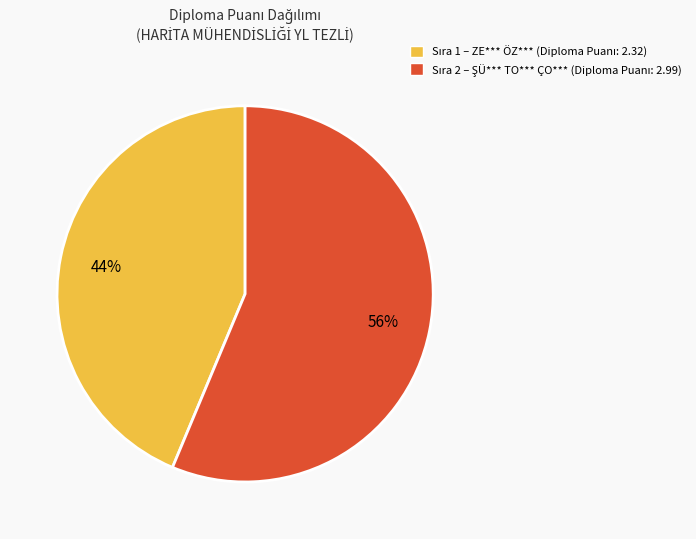

How many segments does this pie chart have?

2